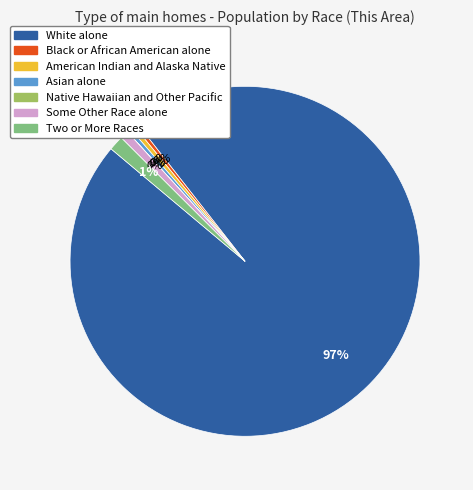

The Some Other Race alone slice represents 11% of the pie. True or false?

False